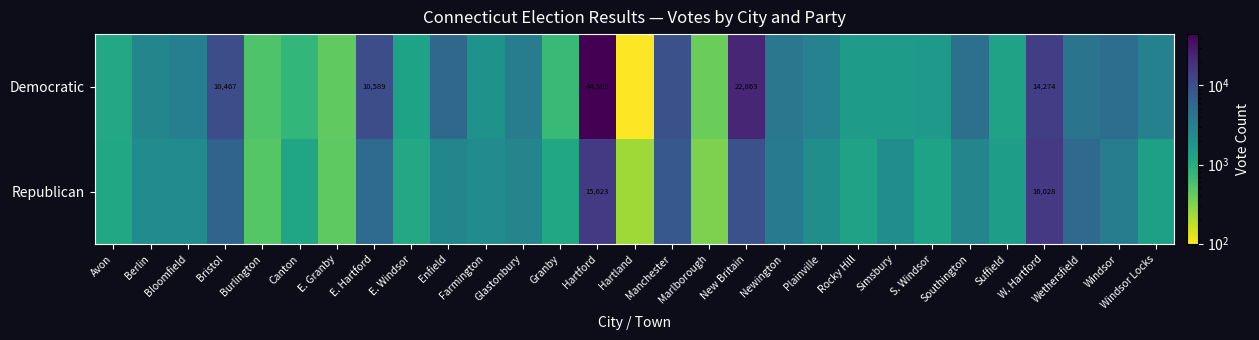

Rank the series by their maximum value, from lowest to highest.

Republican, Democratic